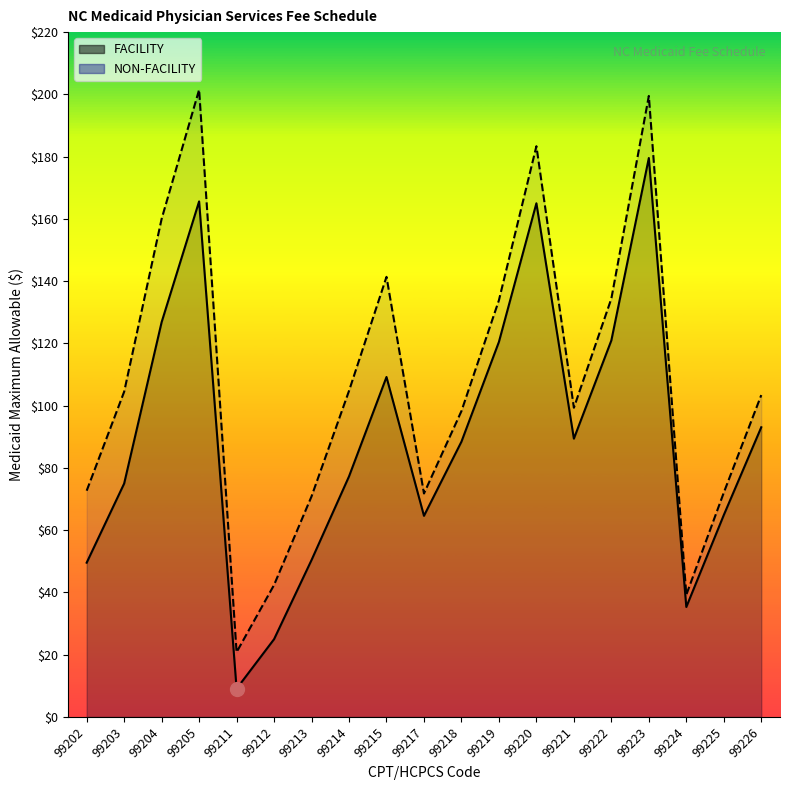

Between 99202 and 99215, which series saw the biggest shift?

NON-FACILITY